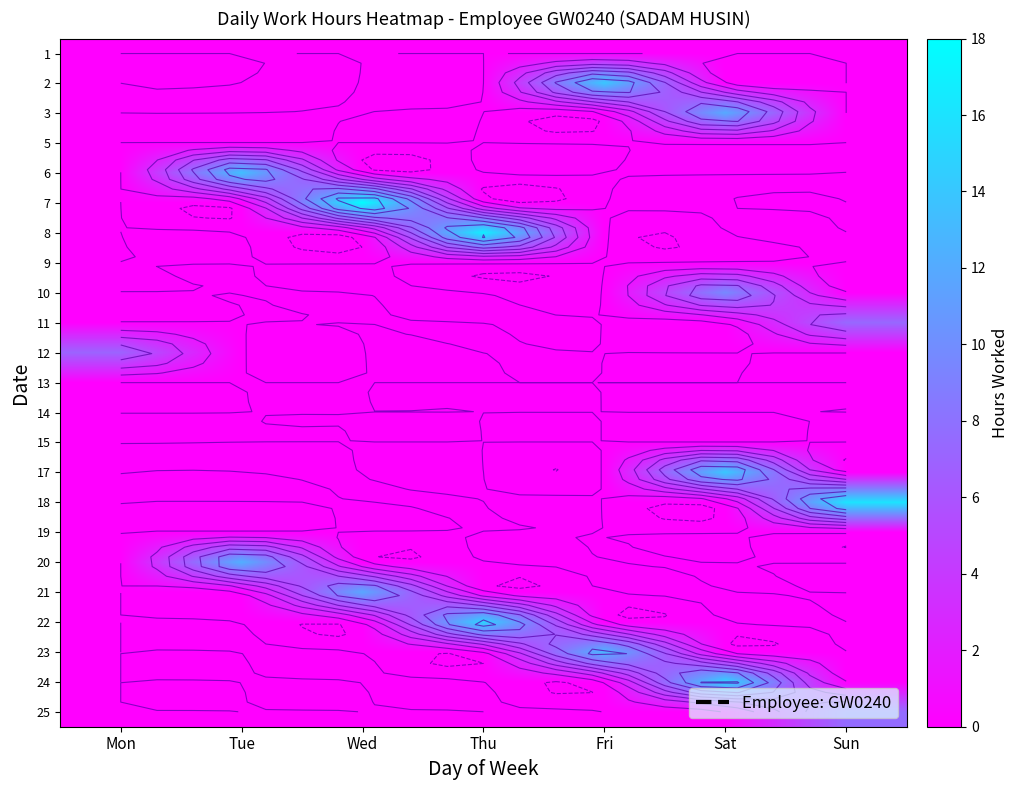

Count the number of categories in the chart.

7